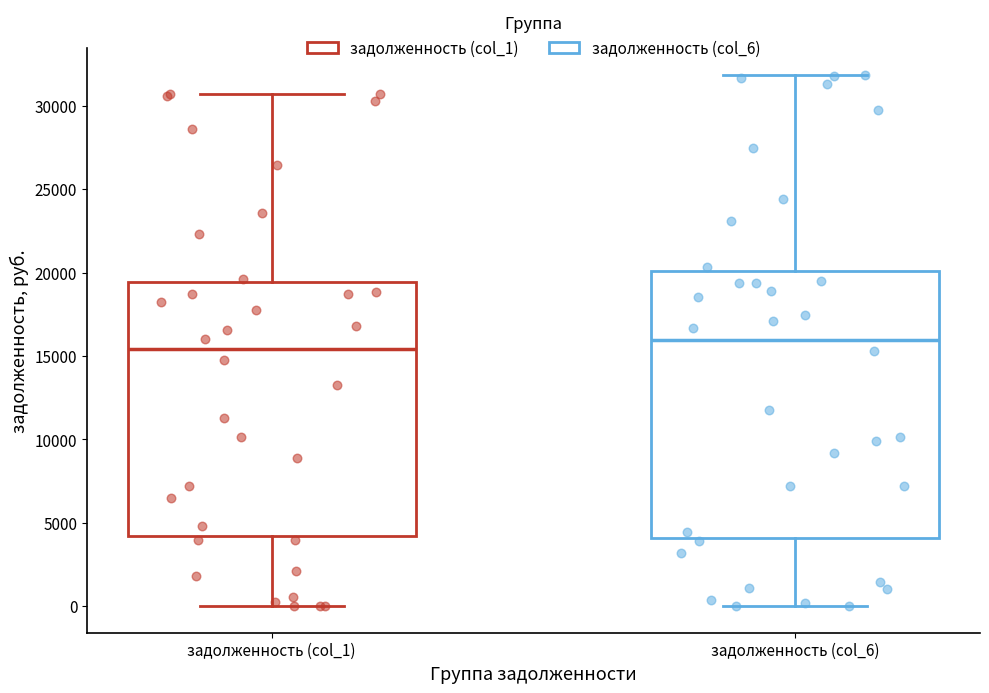

Which box's median line is the highest?

задолженность (col_6)